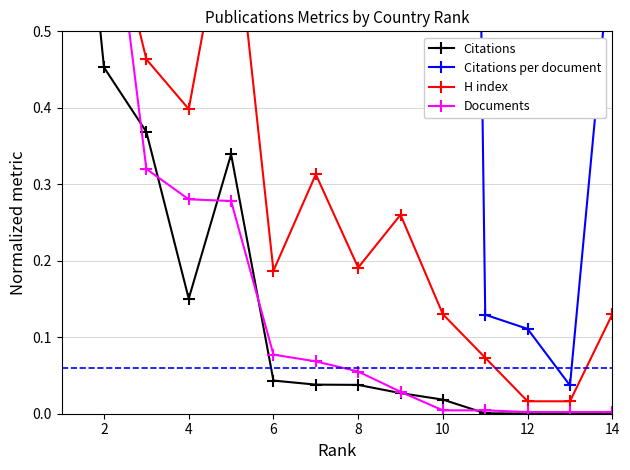

Rank the series at 4 from highest to lowest value.

Citations per document, H index, Documents, Citations